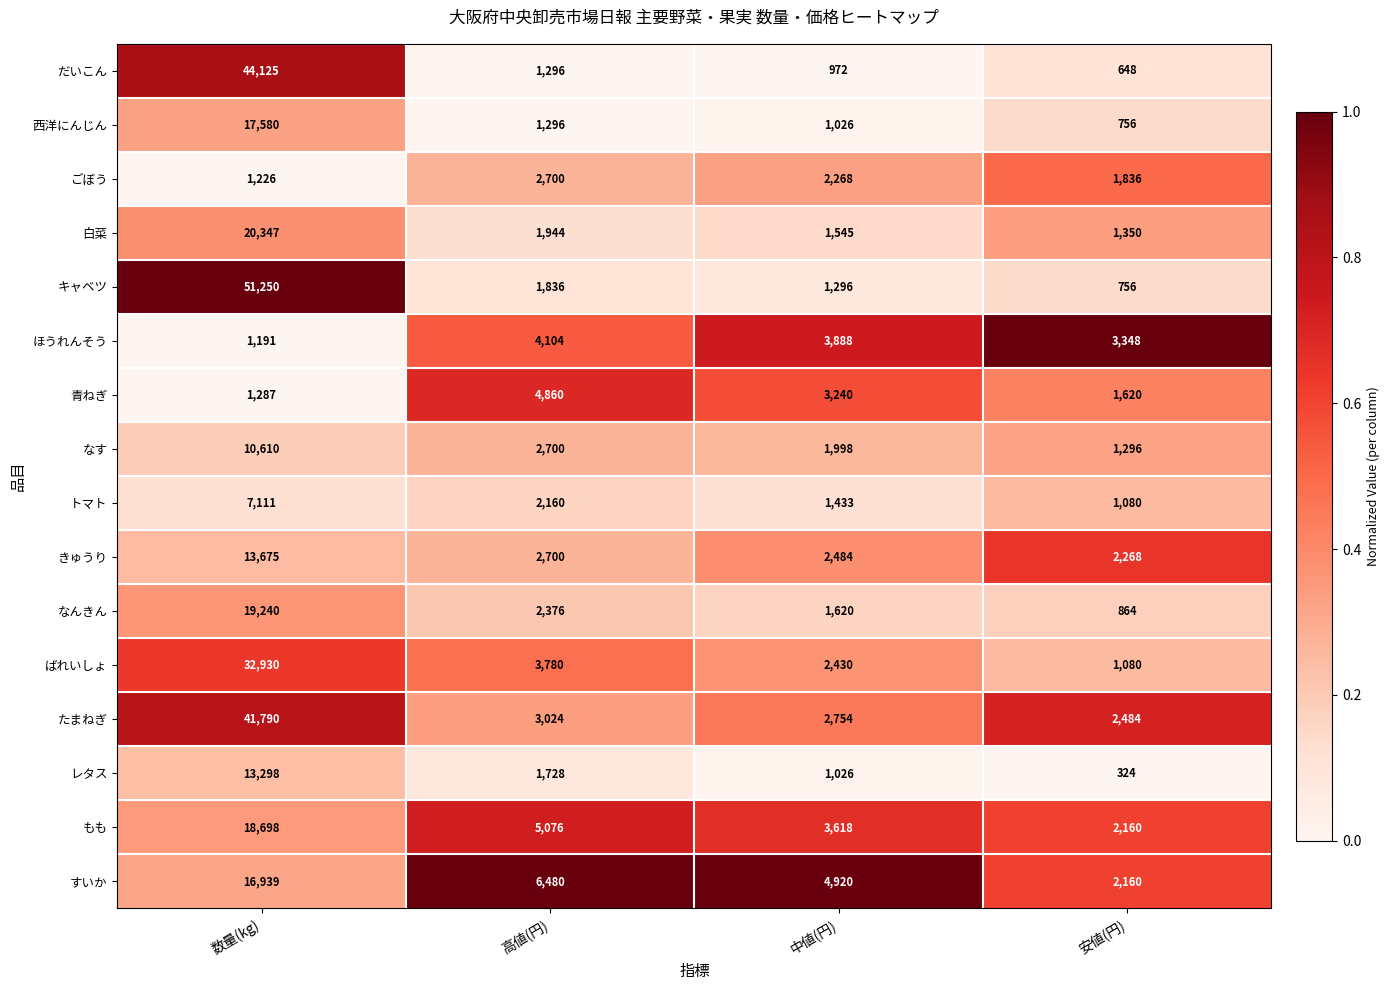

Is it true that もも equals 26728 at 数量(kg)?

False